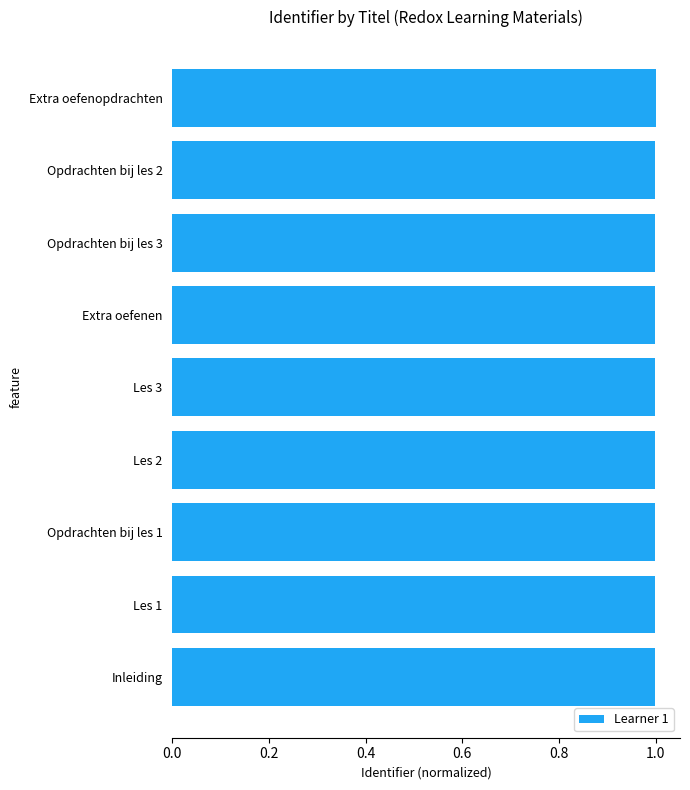

What is the average value?

1.0